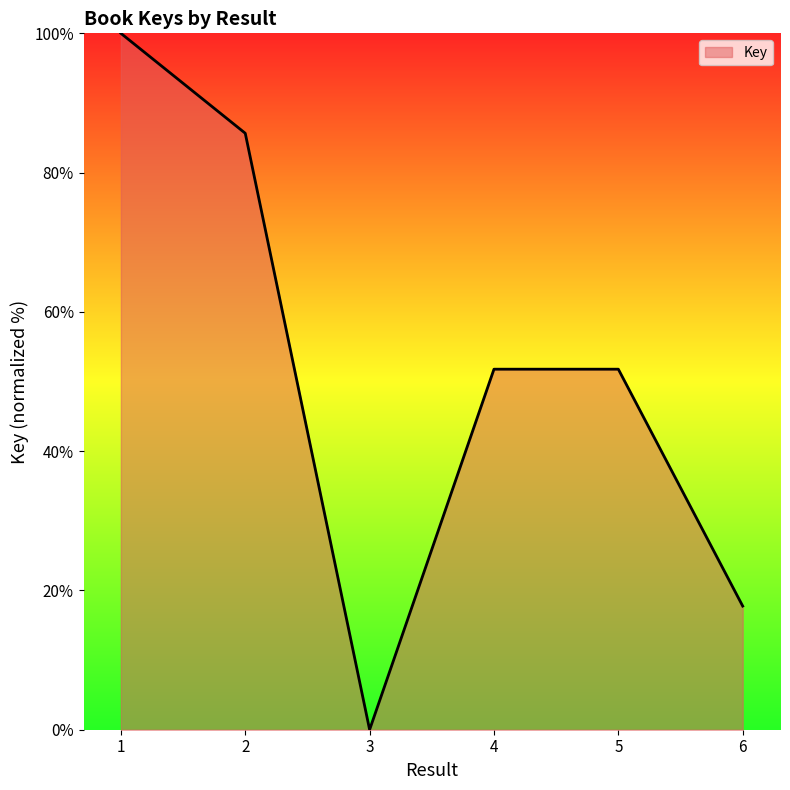

Reading right to left, transcribe all the data shown in this chart.

6=17.8	5=51.8	4=51.8	3=0.0	2=85.6	1=100.0